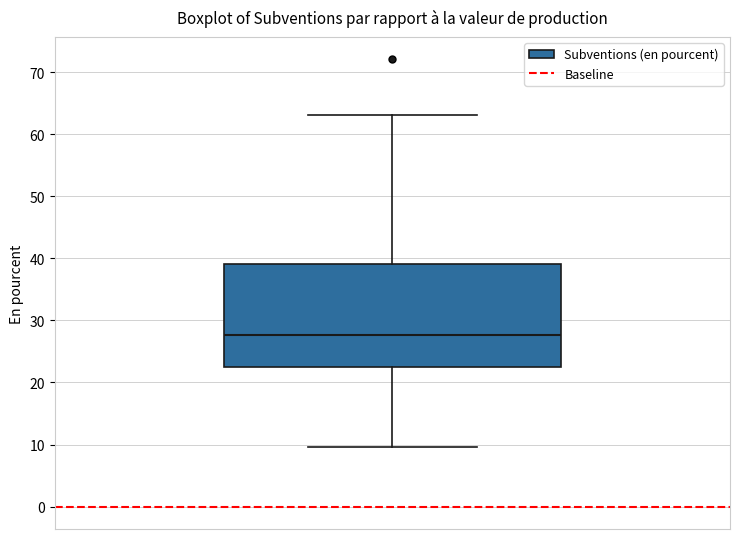

Read this box plot against the y-axis: the position of the median line, the range covered by the box, and the ends of both whiskers. The values are not printed on the chart, so give them approximately, as read against the axis.

median 28, box 22 to 39, whiskers 10 to 63